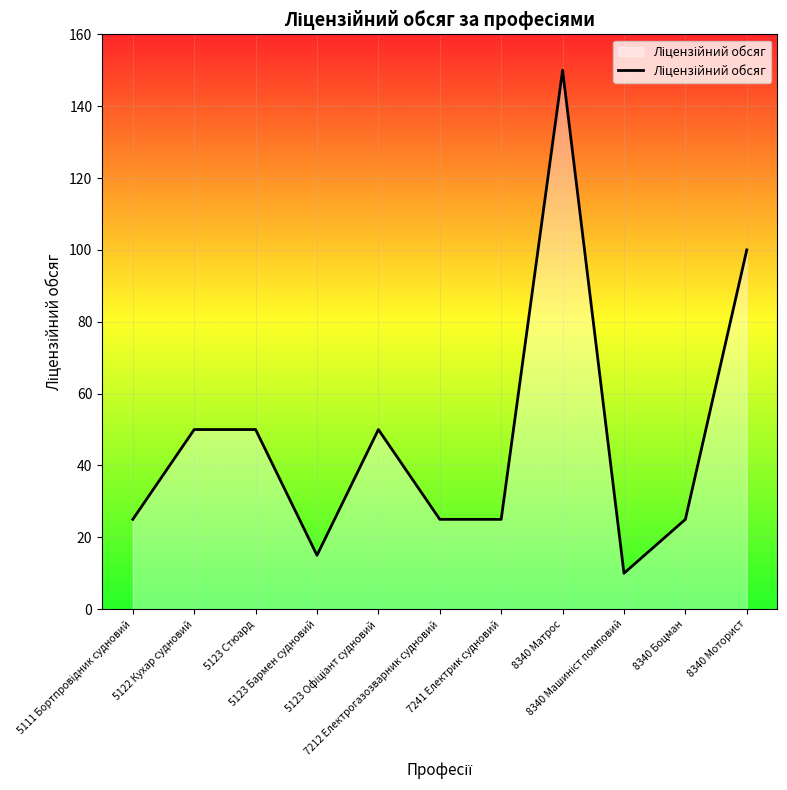

Reading left to right, transcribe all the data shown in this chart.

25	50	50	15	50	25	25	150	10	25	100